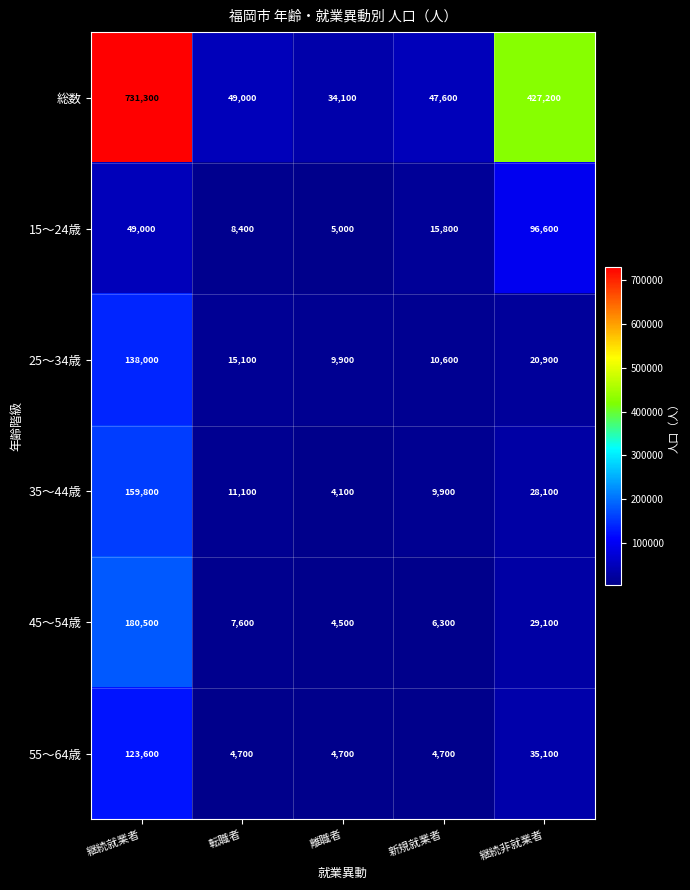

How many data points in 15～24歳 are less than 15800?

2